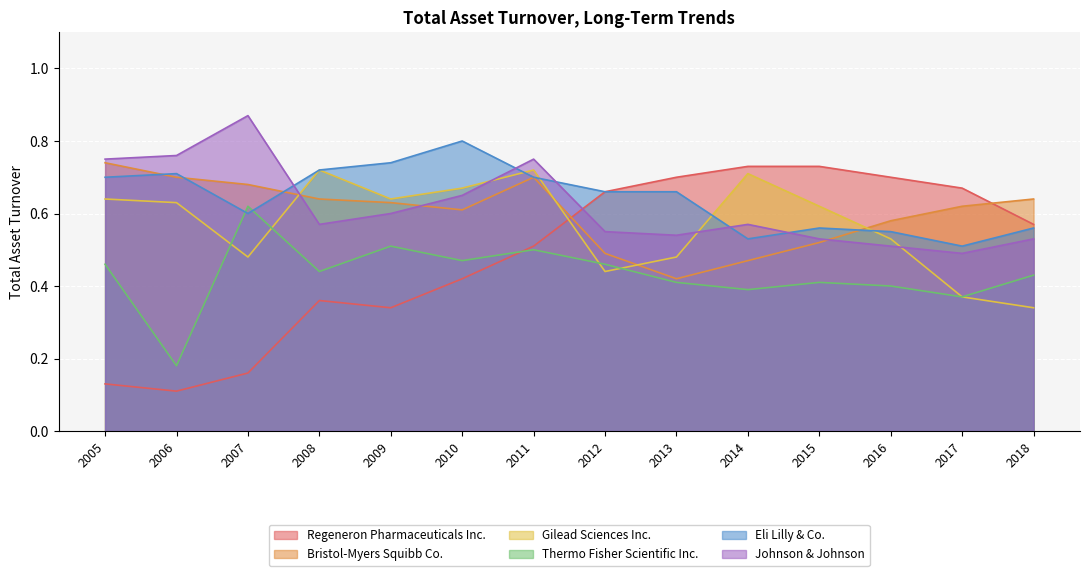

The value of Thermo Fisher Scientific Inc. at 2010 is 0.7. True or false?

False